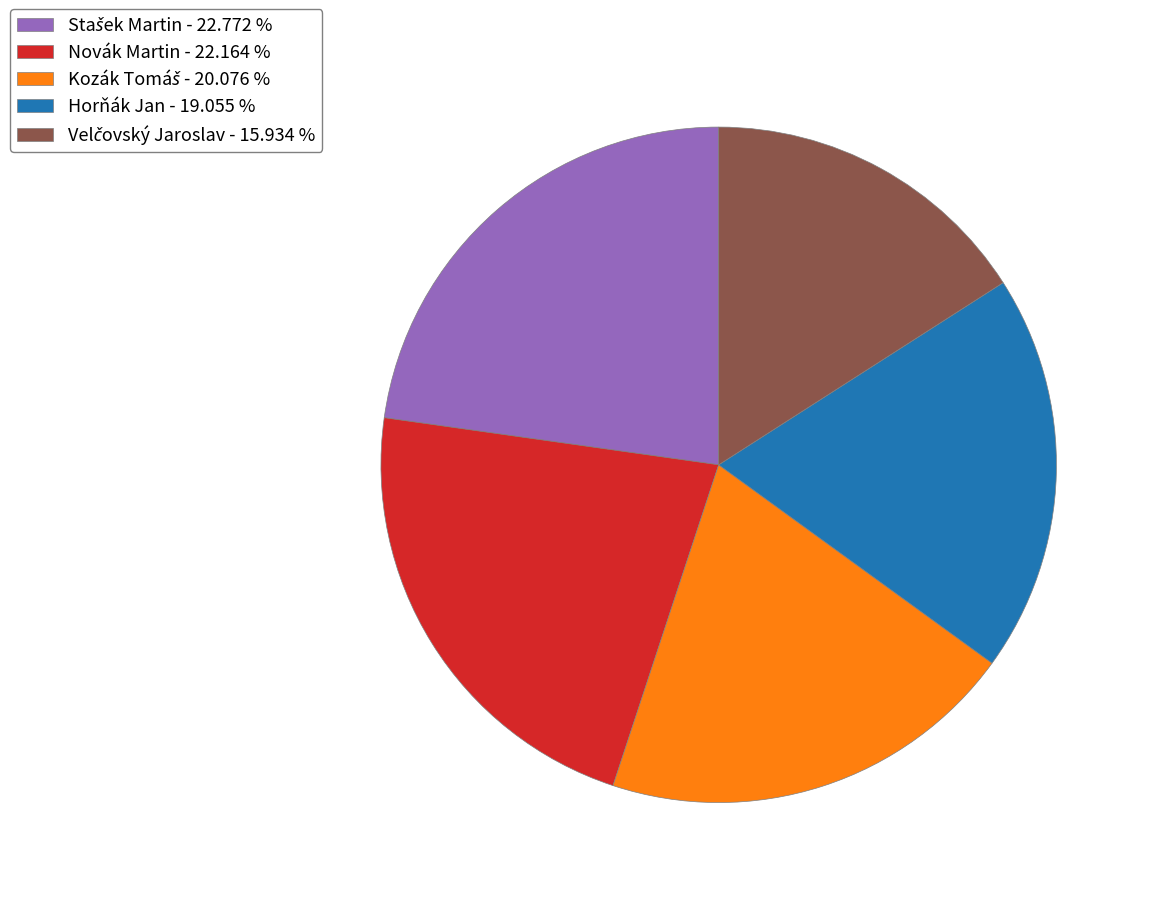

Is there any slice that represents more than half of the pie?

No